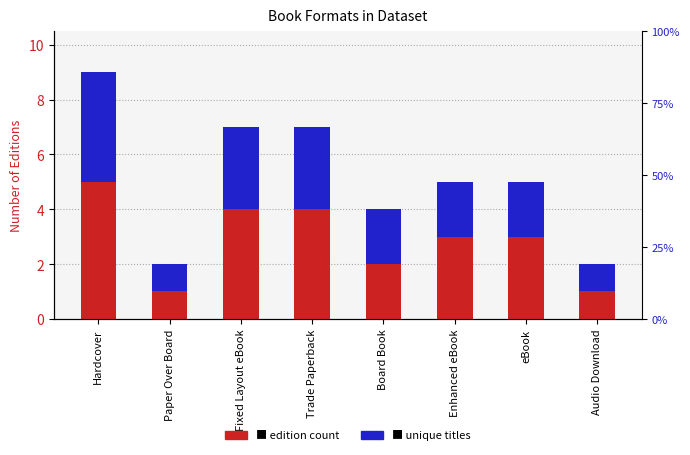

What value does the edition count series have at Enhanced eBook?

3